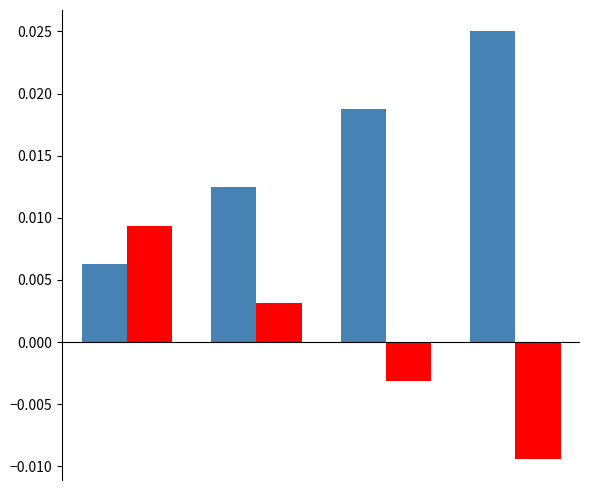

How many groups of bars are there?

4